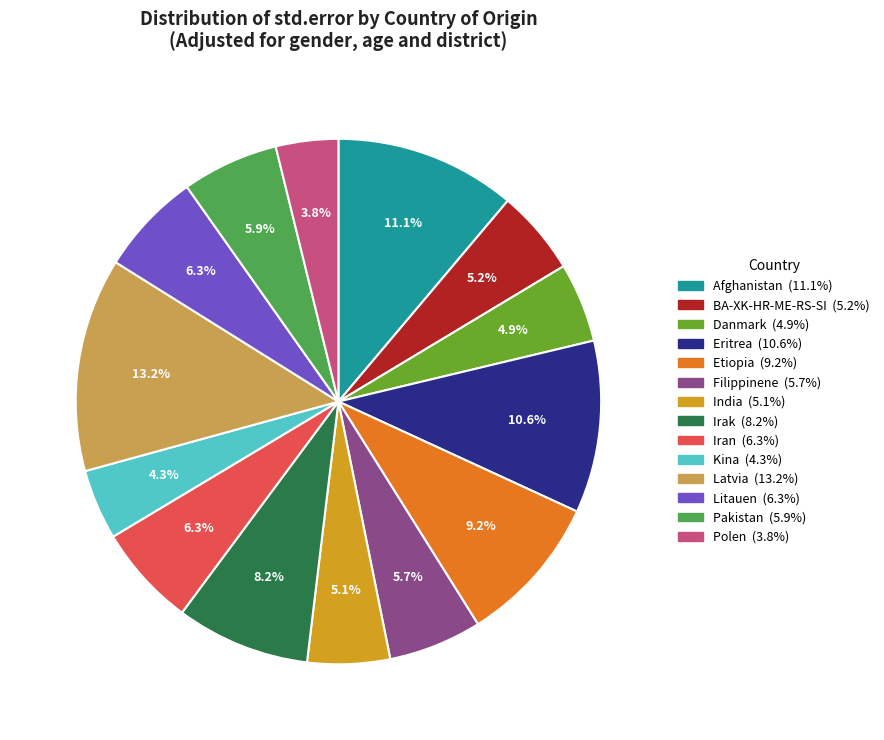

Which slice is the largest?

Latvia